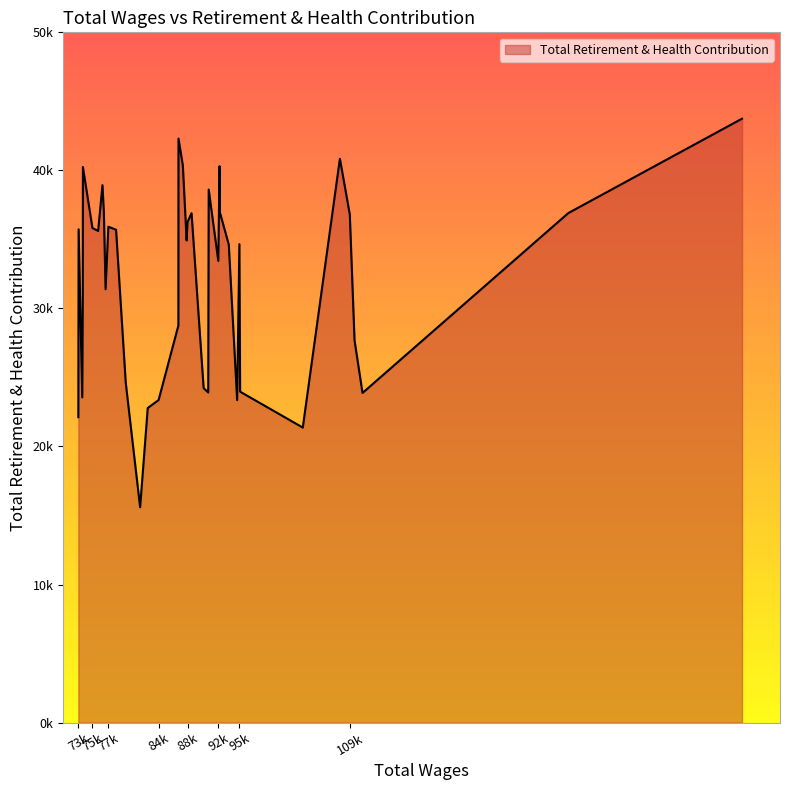

Is this an area chart (filled region under the line)?

Yes